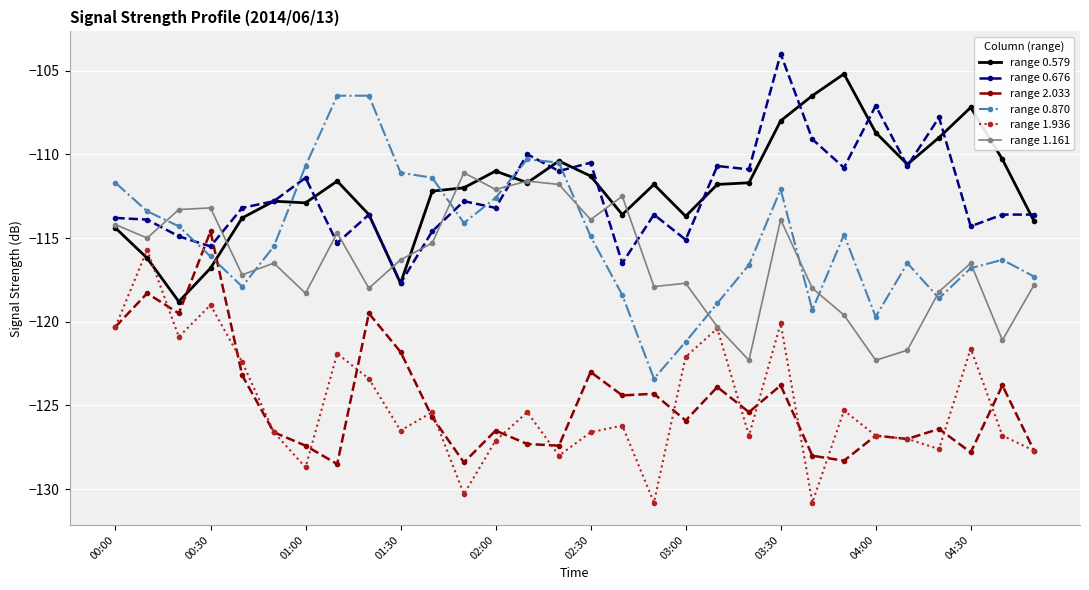

What is the value of the range 0.676 point at the 9th from the left?

-113.6